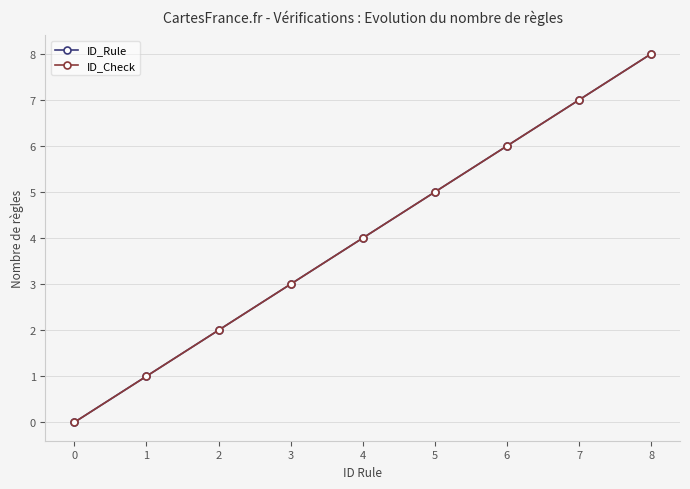

Does the chart have visible grid lines?

Yes